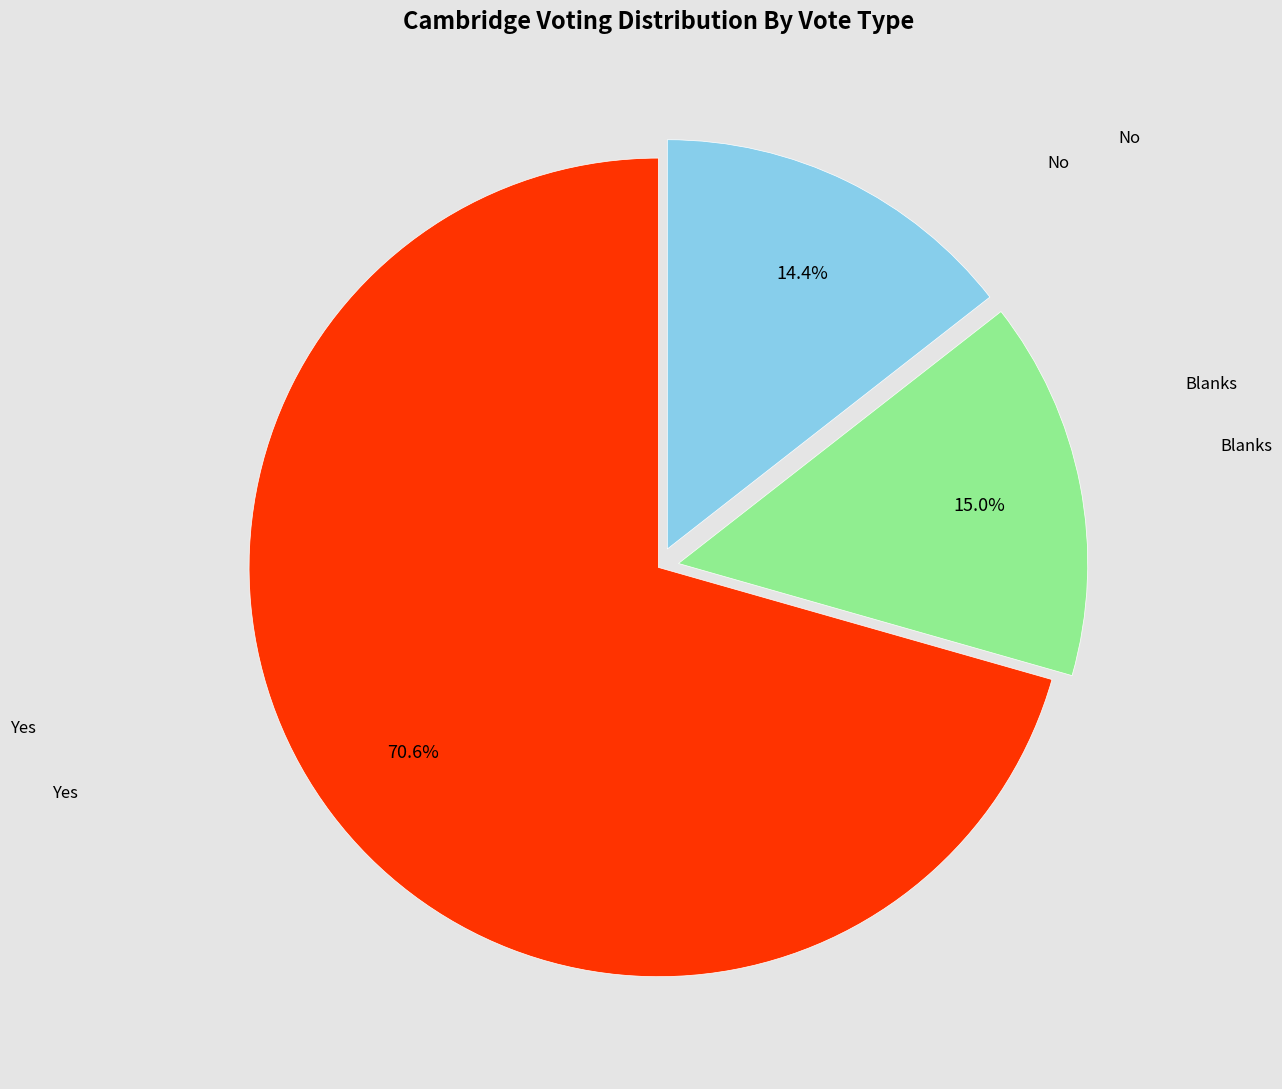

Is there a majority slice in this chart?

Yes